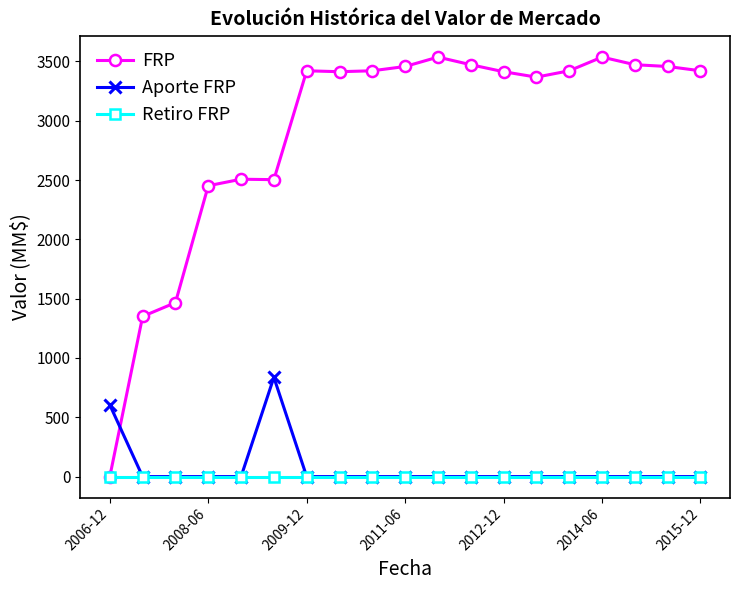

Which series has the largest range (max minus min)?

FRP